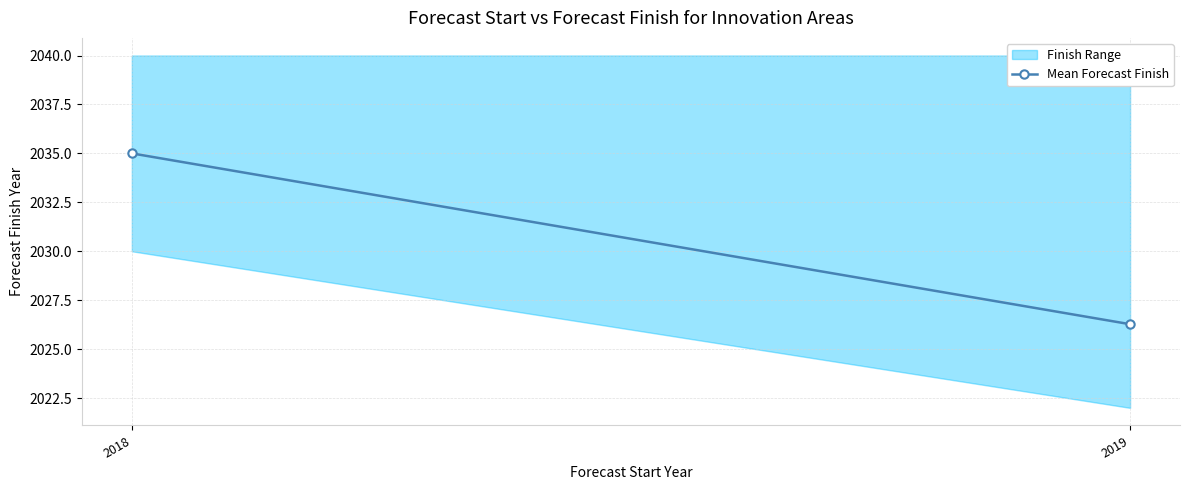

Approximately how many times larger is the value at 2019 compared to 2018?

1.0